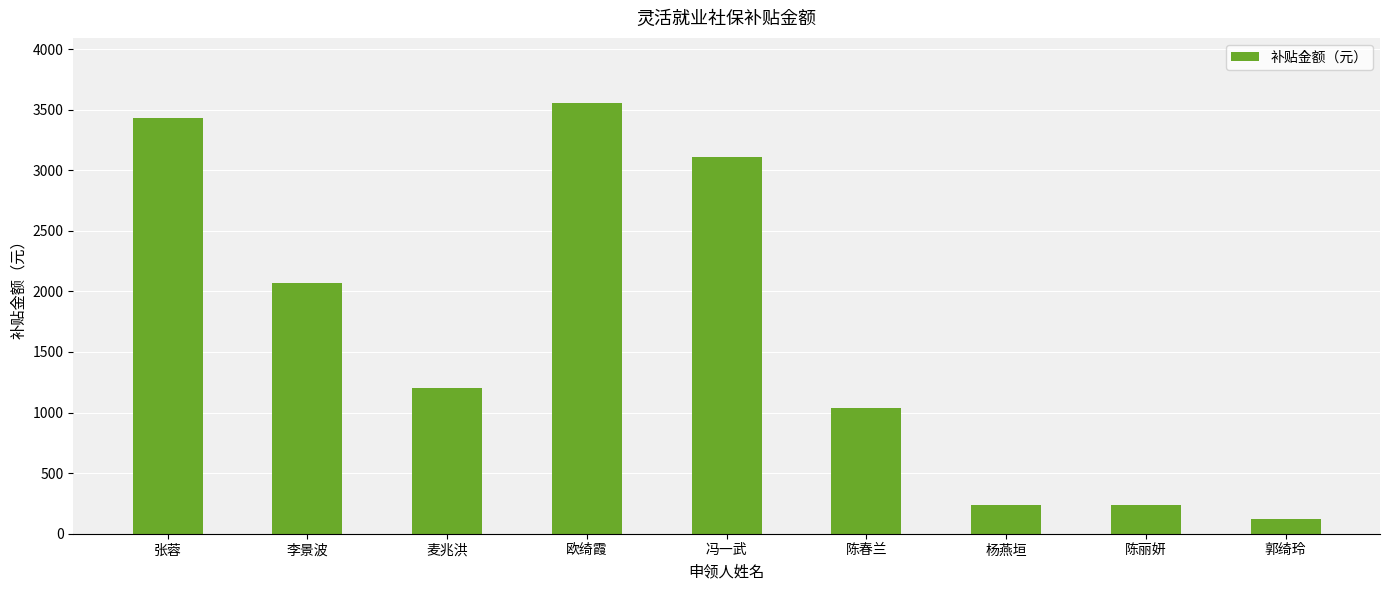

True or false: the data shows 240.0 at 杨燕垣.

True